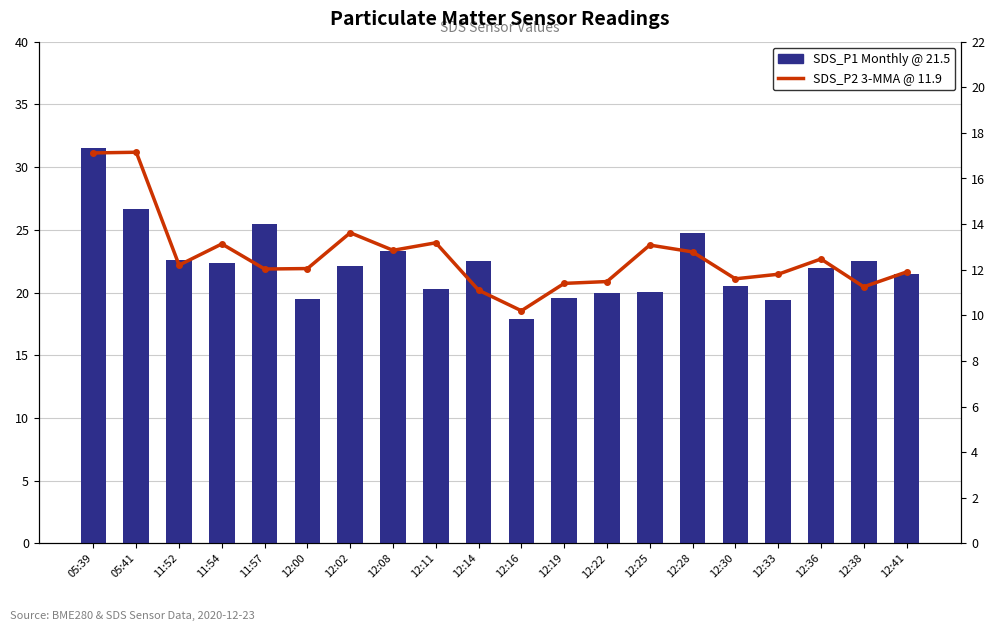

Reading left to right, extract all data points from this chart.

SDS_P1 (Monthly): 05:39=31.6	05:41=26.6	11:52=22.6	11:54=22.4	11:57=25.4	12:00=19.4	12:02=22.1	12:08=23.3	12:11=20.3	12:14=22.5	12:16=17.9	12:19=19.6	12:22=19.9	12:25=20.1	12:28=24.8	12:30=20.5	12:33=19.4	12:36=21.9	12:38=22.5	12:41=21.5
SDS_P2 (3-MMA): 05:39=17.1	05:41=17.1	11:52=12.2	11:54=13.1	11:57=12.0	12:00=12.1	12:02=13.6	12:08=12.8	12:11=13.2	12:14=11.1	12:16=10.2	12:19=11.4	12:22=11.5	12:25=13.1	12:28=12.8	12:30=11.6	12:33=11.8	12:36=12.5	12:38=11.2	12:41=11.9